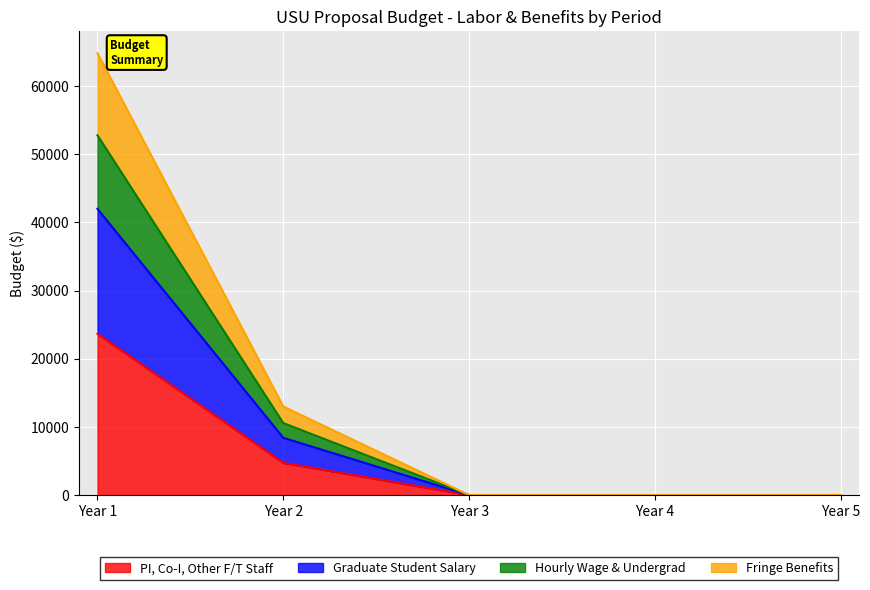

How many positive values does the Hourly Wage & Undergrad series have?

2